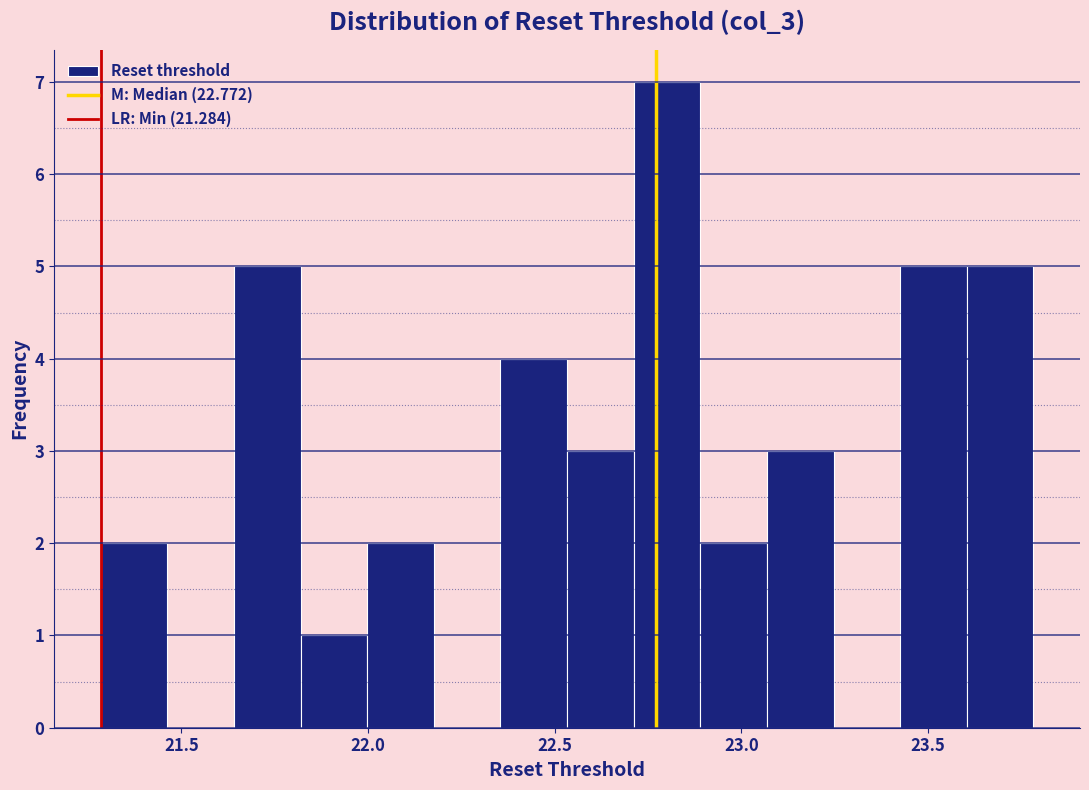

Read against the x-axis, roughly where is the centre of the tallest bar?

22.80